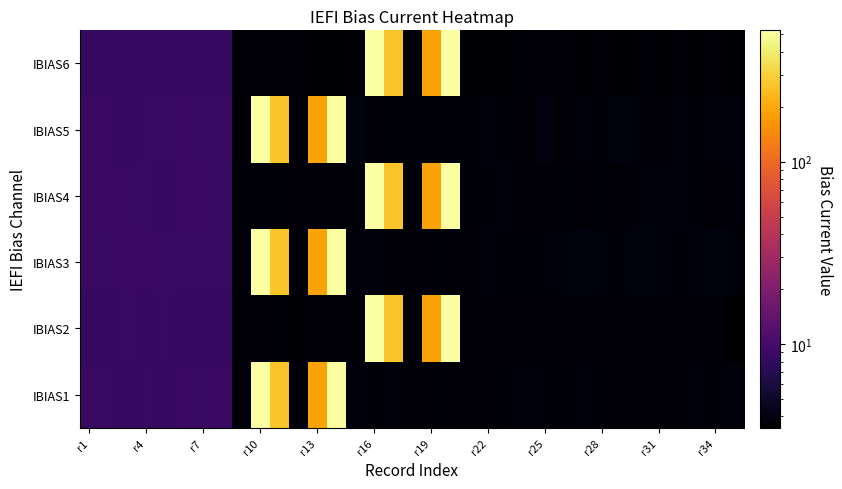

Which series has the largest total across all categories?

IBIAS3